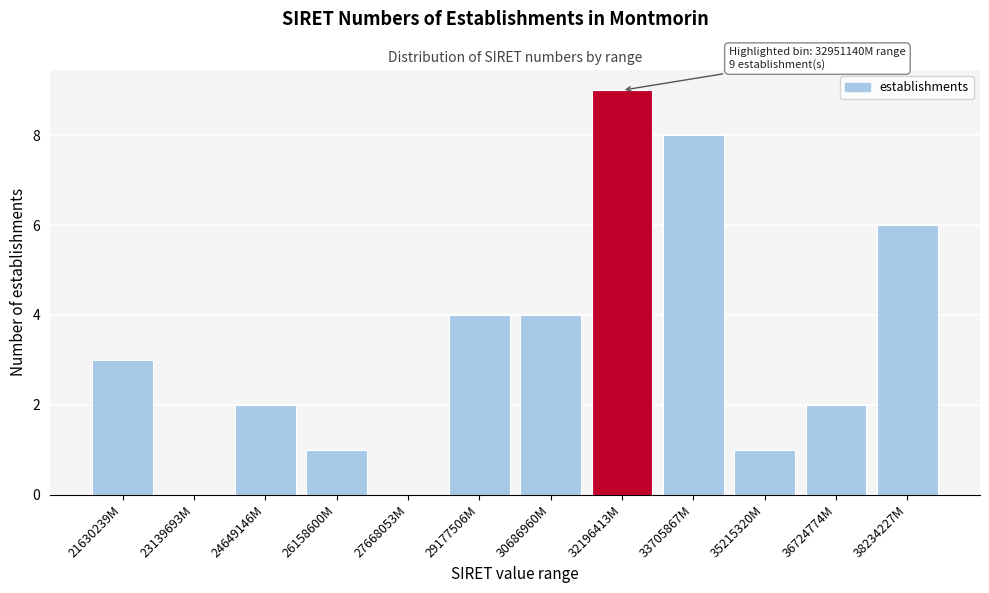

Reading left to right, what are all the values shown in this chart?

21630239M=3	23139693M=0	24649146M=2	26158600M=1	27668053M=0	29177506M=4	30686960M=4	32196413M=9	33705867M=8	35215320M=1	36724774M=2	38234227M=6